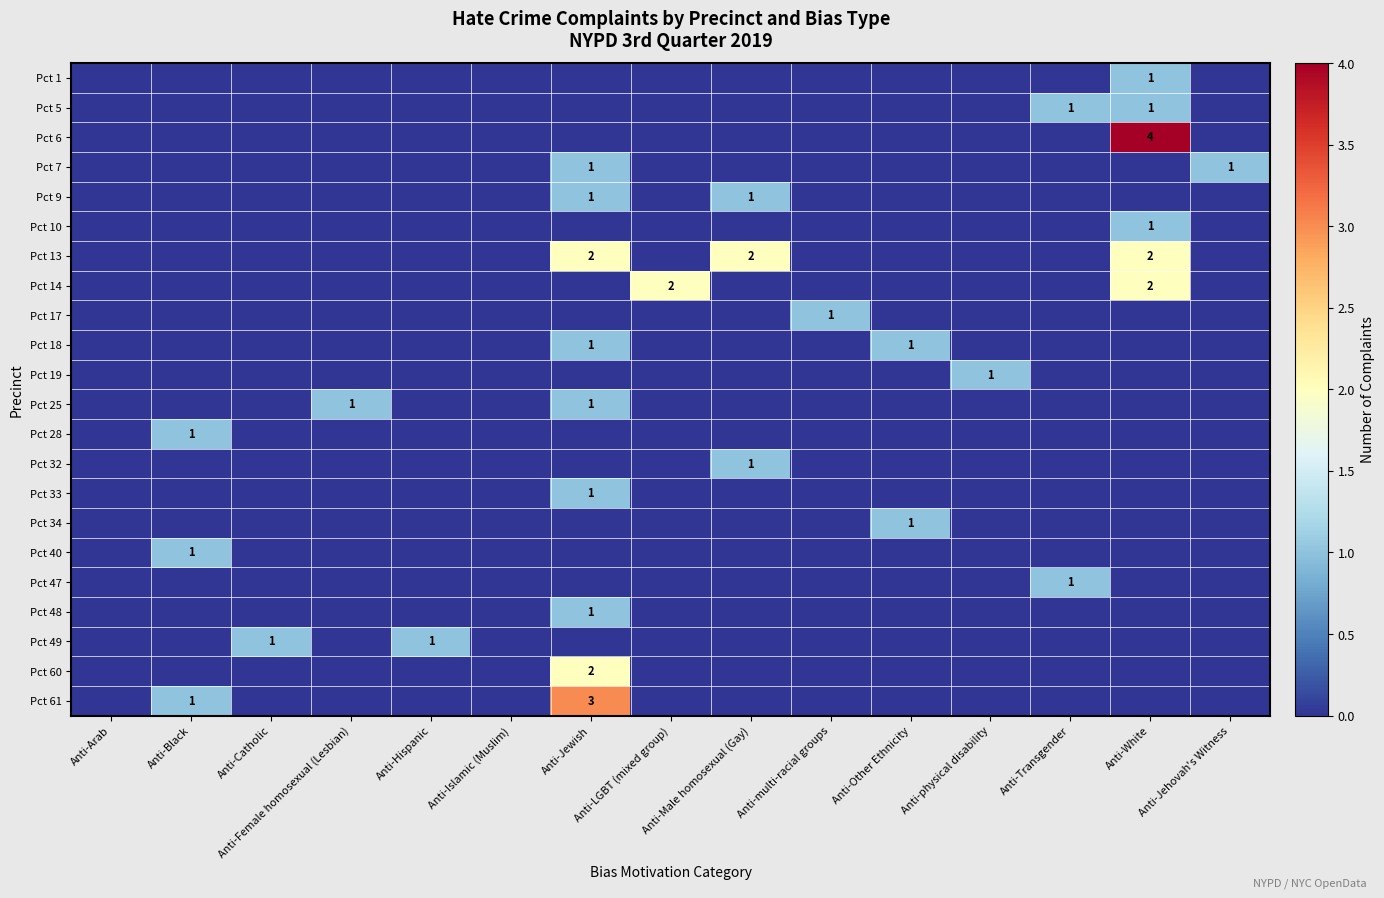

How many distinct data groups are displayed?

22